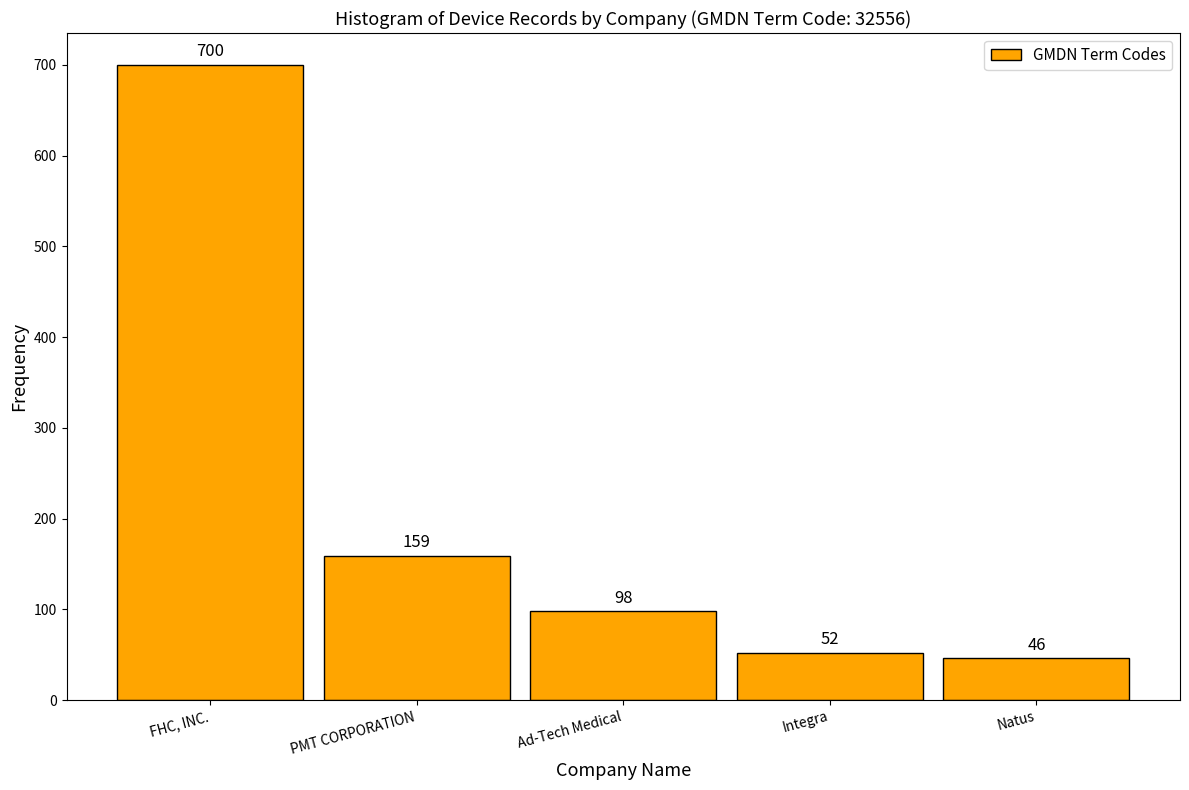

Reading left to right, list all the values displayed in this chart.

FHC, INC.=700	PMT CORPORATION=159	Ad-Tech Medical=98	Integra=52	Natus=46